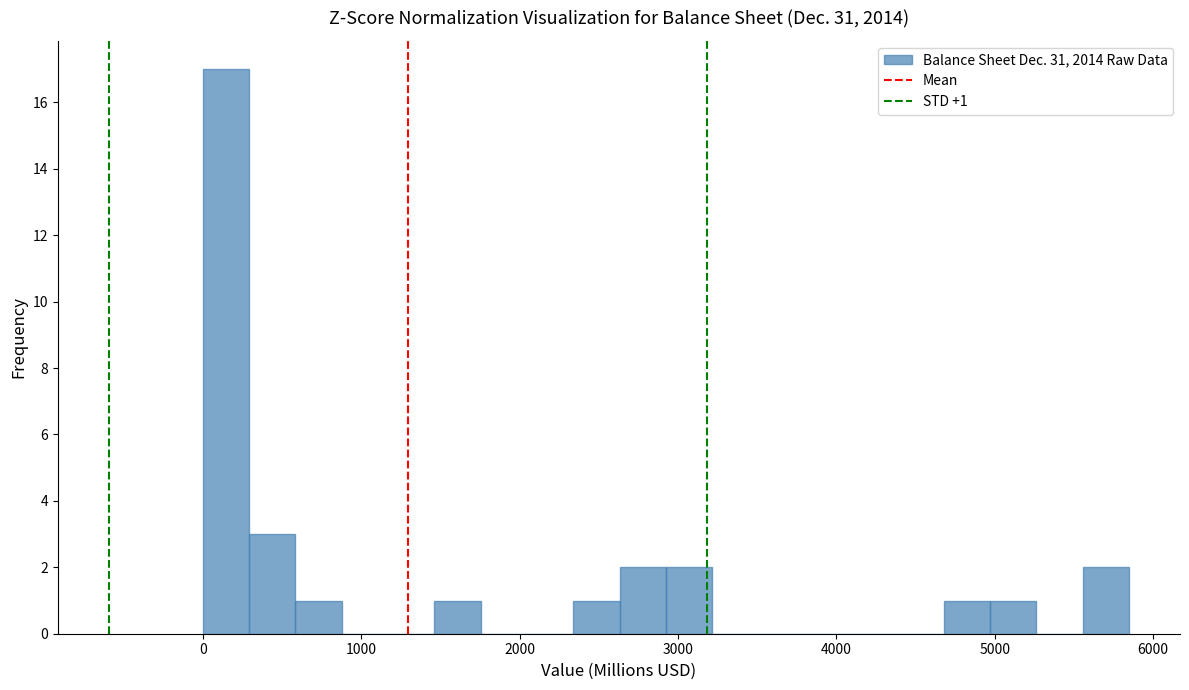

Read against the x-axis, roughly where is the centre of the tallest bar?

100